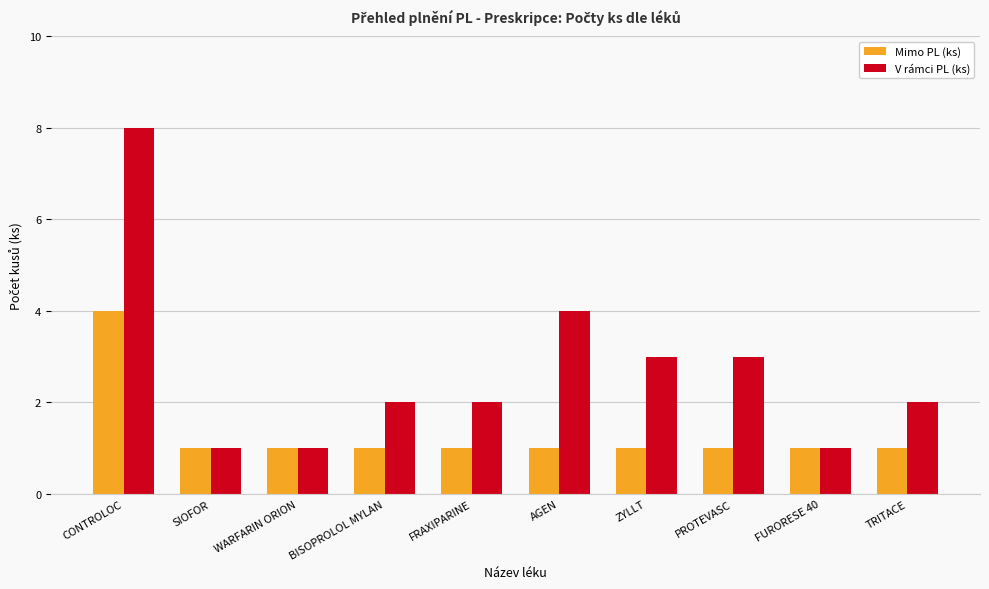

What is the difference between the maximum and minimum values in the Mimo PL (ks) series?

3